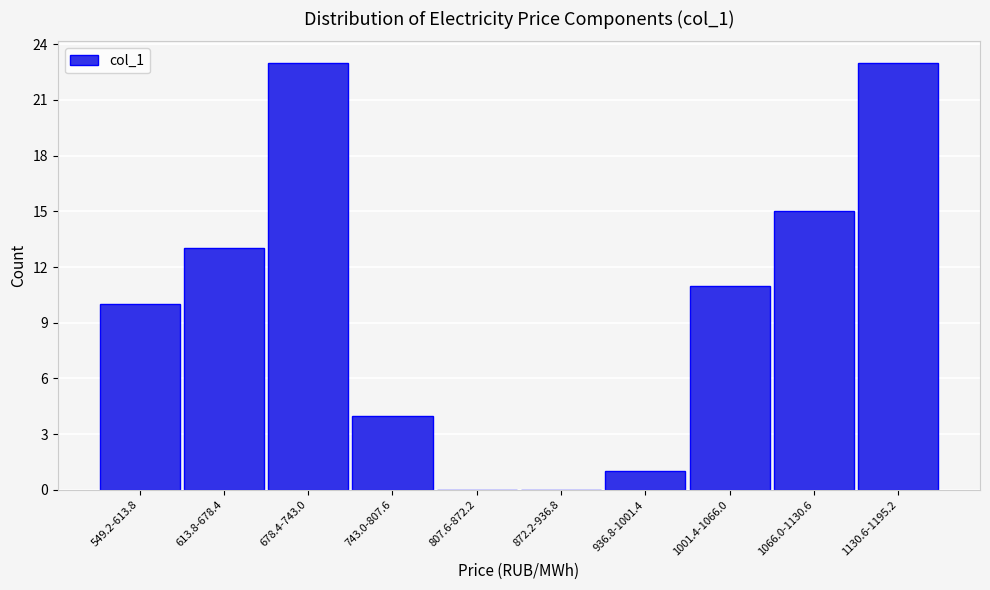

Reading left to right, extract all data points from this chart.

549.2-613.8=10	613.8-678.4=13	678.4-743.0=23	743.0-807.6=4	807.6-872.2=0	872.2-936.8=0	936.8-1001.4=1	1001.4-1066.0=11	1066.0-1130.6=15	1130.6-1195.2=23